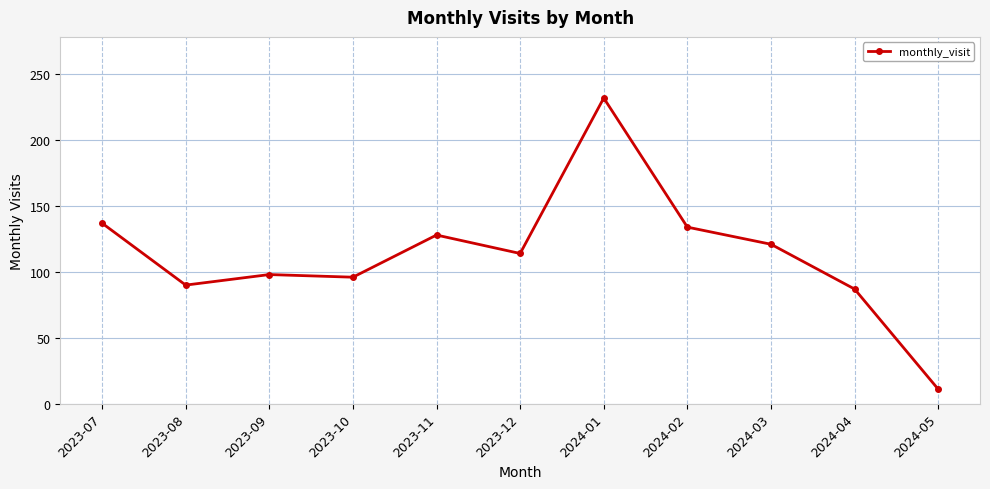

The value at 2023-10 is 96. True or false?

True